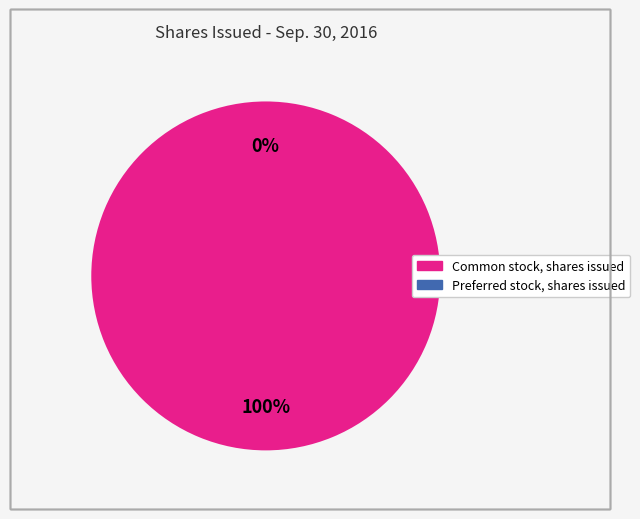

To the nearest percent, what percentage of the pie is Common stock, shares issued?

100%